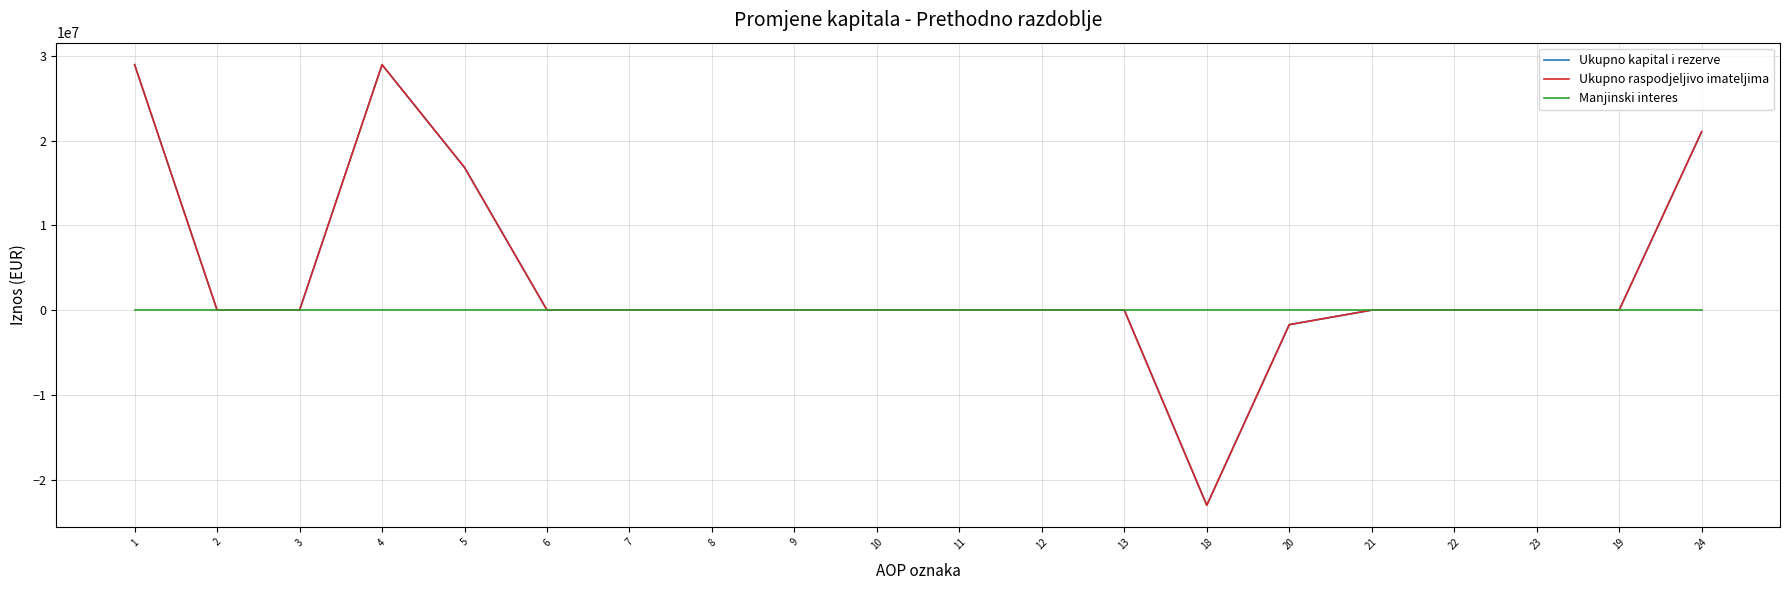

What is the sum of the Ukupno kapital i rezerve values at 18 and 20?

-24732077